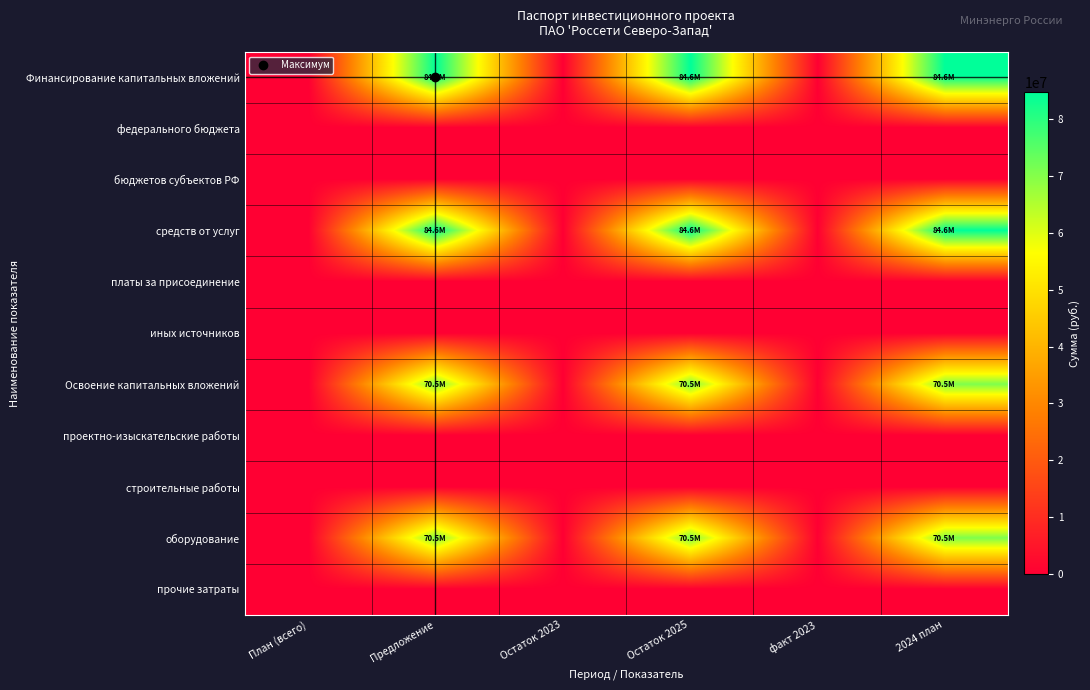

List the series in order of their peak value, lowest first.

федерального бюджета, бюджетов субъектов РФ, платы за присоединение, иных источников, проектно-изыскательские работы, строительные работы, прочие затраты, Освоение капитальных вложений, оборудование, Финансирование капитальных вложений, средств от услуг